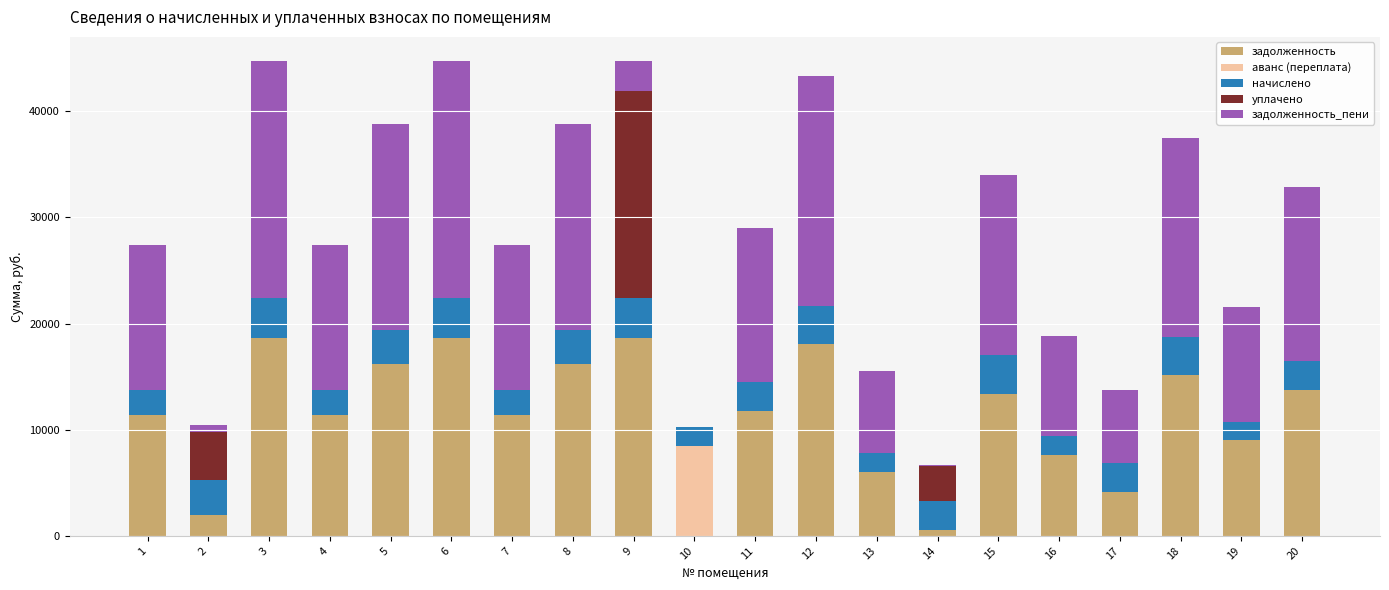

What is the total value across all series at 15?

34000.2